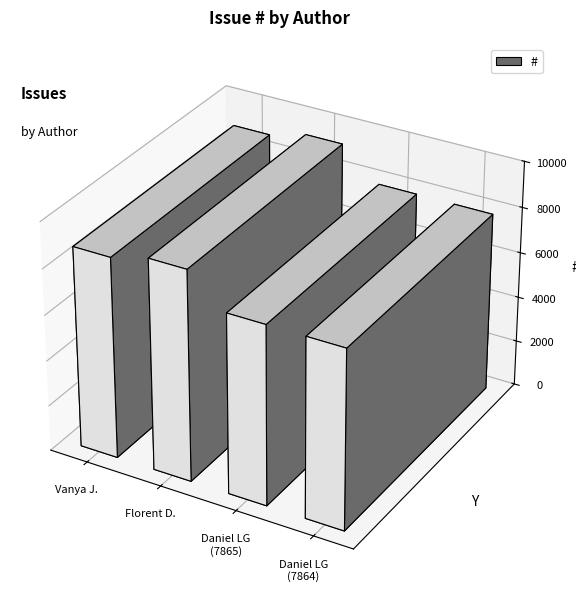

Where is the data nearest to the value 8540?

Vanya Jauhal